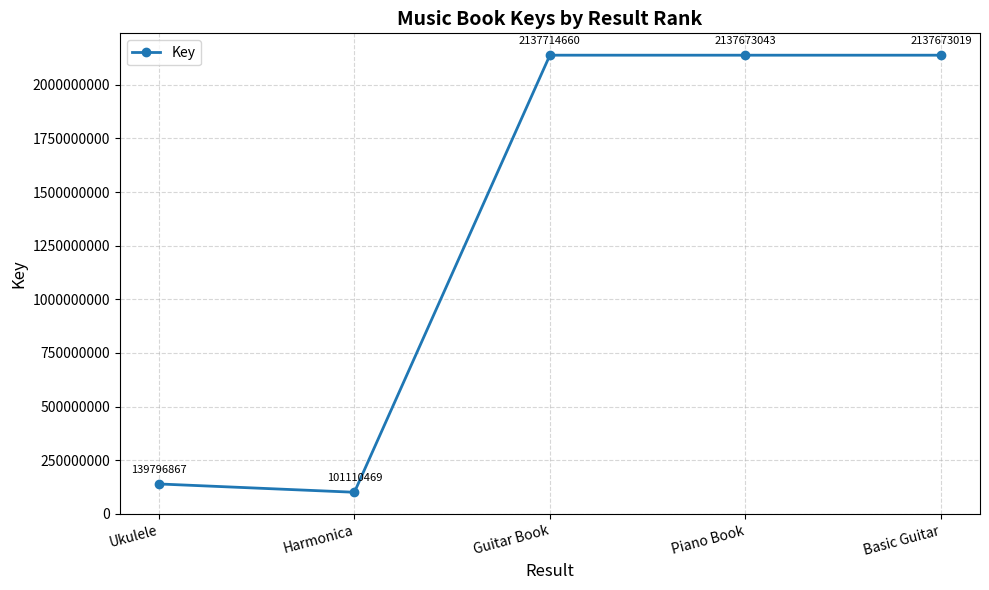

Rank the categories by value from highest to lowest.

Guitar Book, Piano Book, Basic Guitar, Ukulele, Harmonica